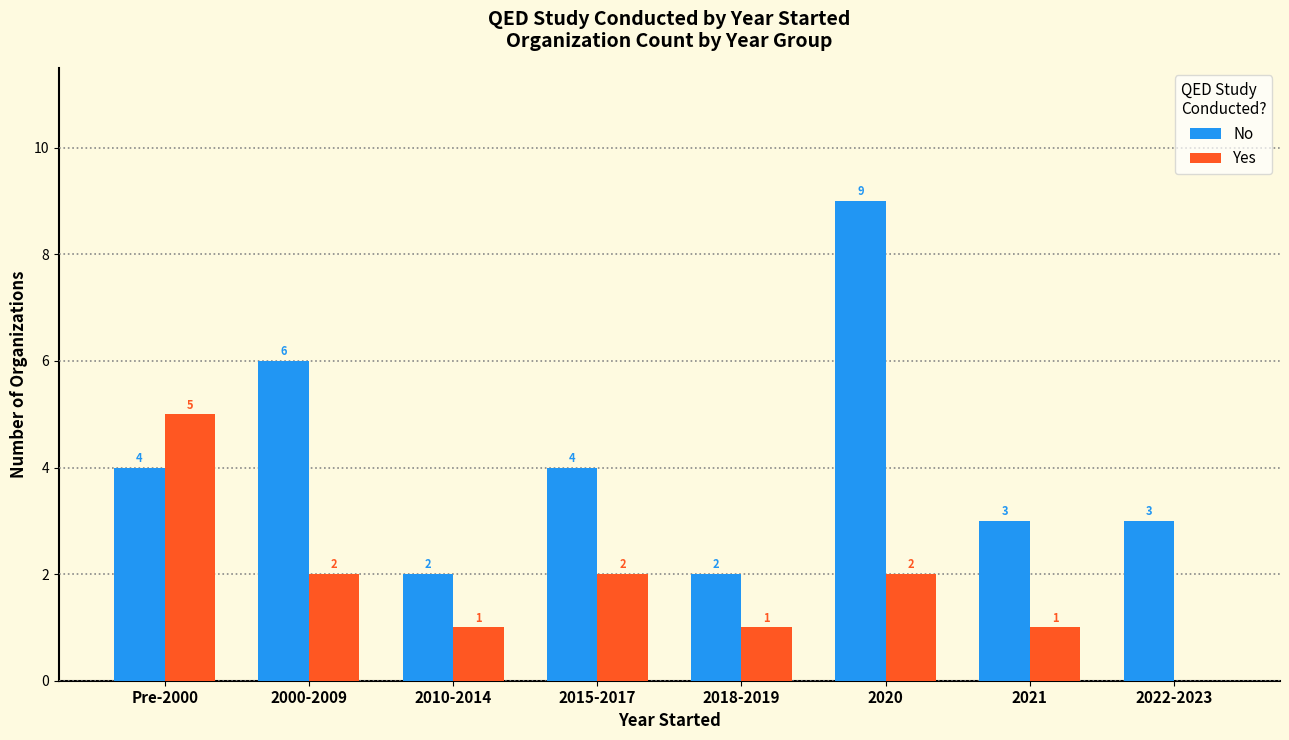

True or false: Yes has a value of 5 at Pre-2000.

True